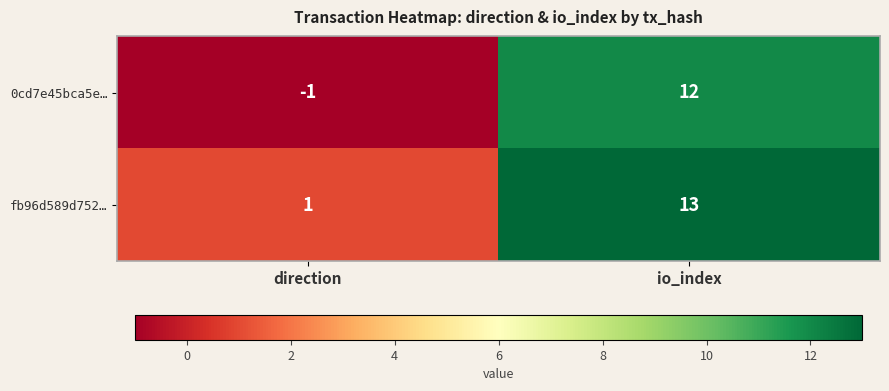

What is the sum of all 0cd7e45bca5e… values?

11